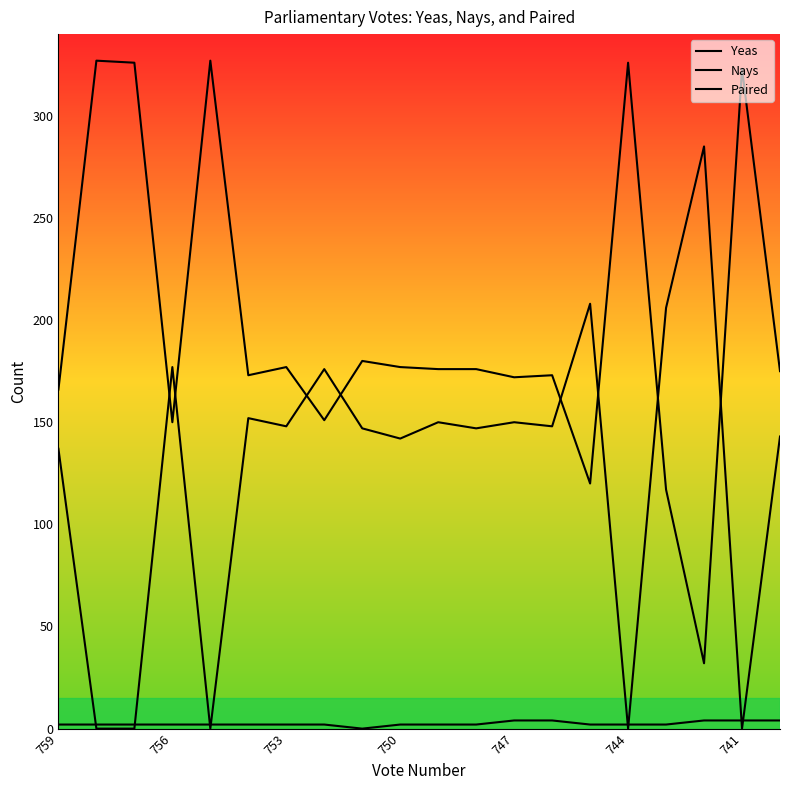

Where is Paired nearest to the value 2?

759